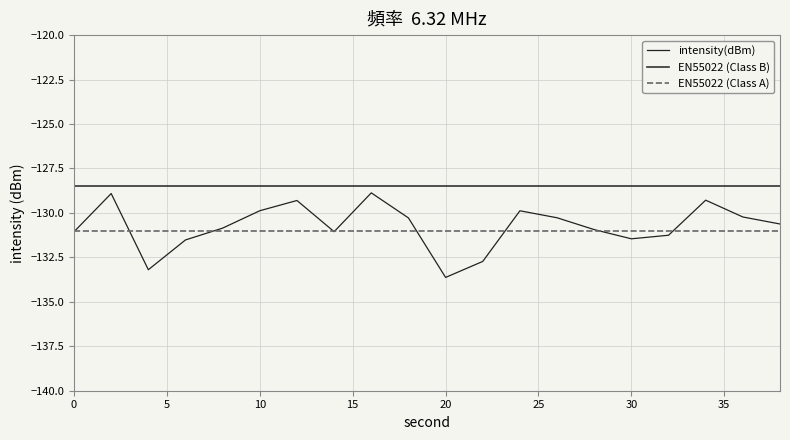

What is the sum of the values at 16 and 20?

-262.5